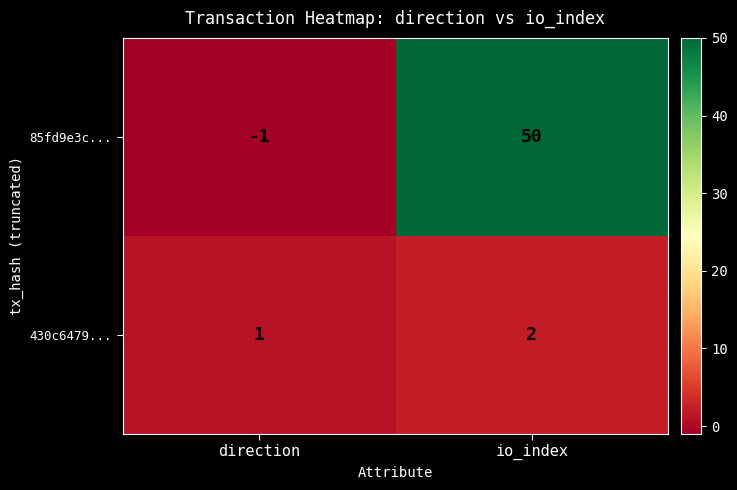

Where is 85fd9e3c... nearest to the value 24?

direction